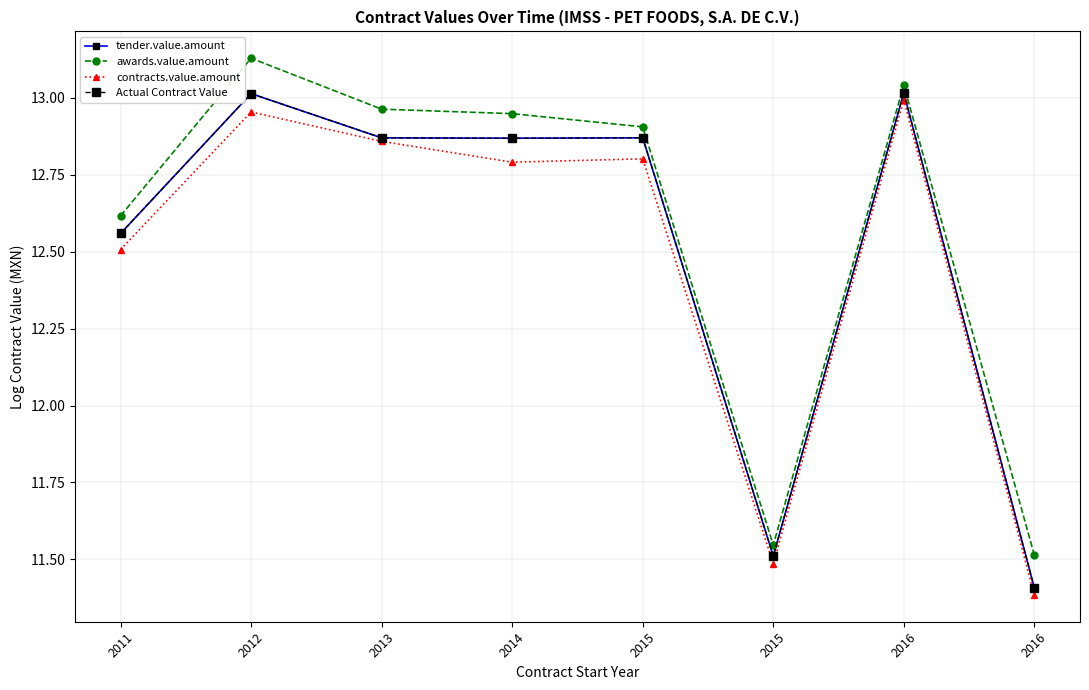

What is the approximate value of tender.value.amount at 2011?

12.6